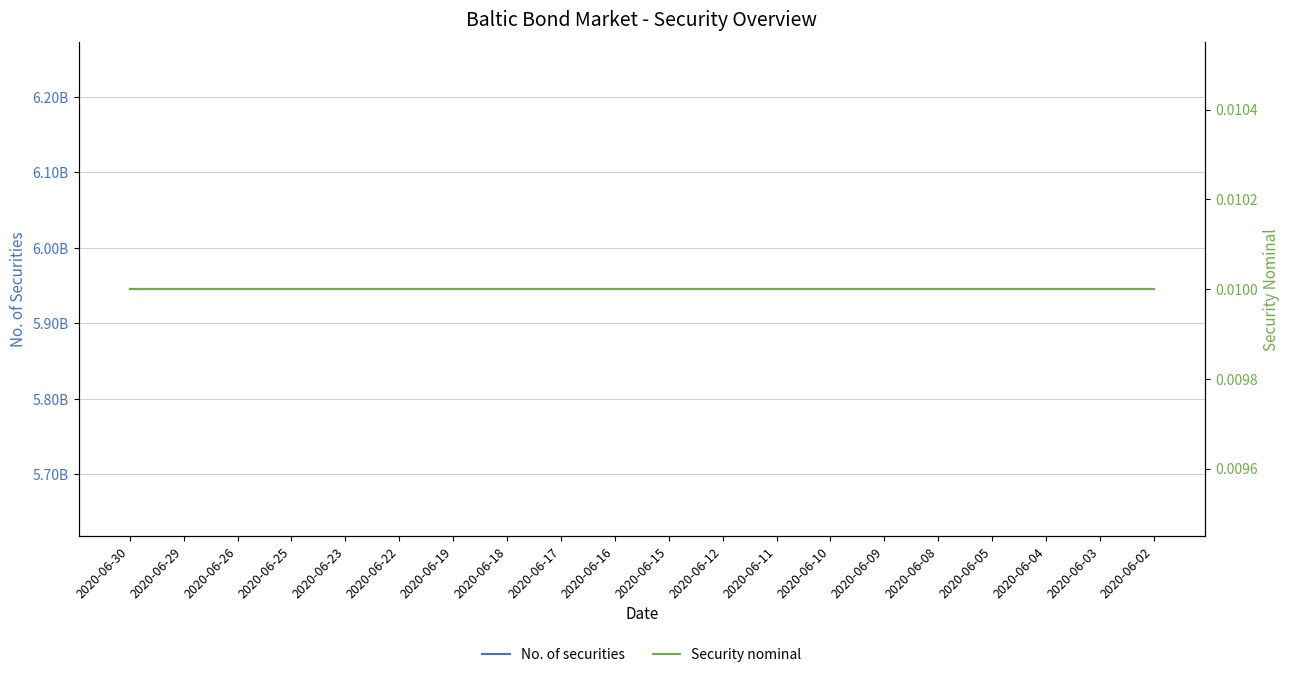

What is the sum of the No. of securities values at 2020-06-10 and 2020-06-25?

11890750600.0